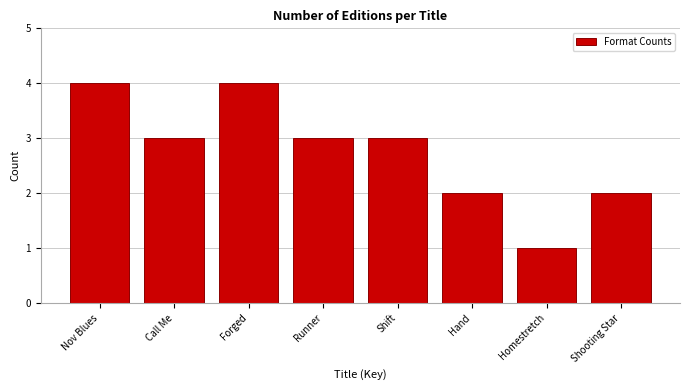

Reading right to left, transcribe all the data shown in this chart.

Shooting Star=2	Homestretch=1	Hand=2	Shift=3	Runner=3	Forged=4	Call Me=3	Nov Blues=4